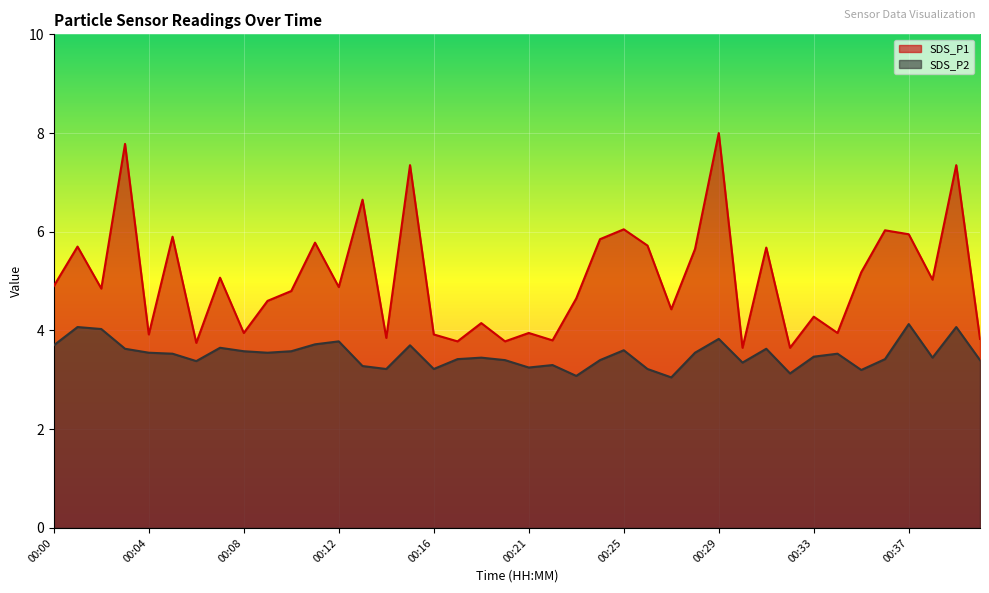

What is the spread (max minus min) of values at 00:09?

1.0